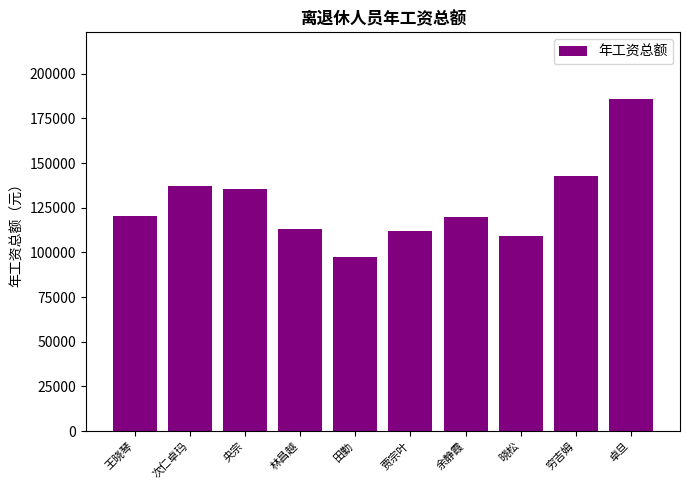

Where is the data nearest to the value 141865?

穷吉姆